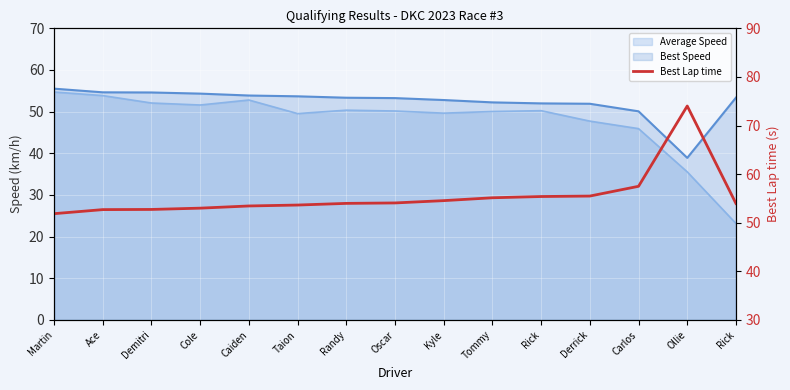

Rank the categories by value from highest to lowest.

Ollie, Carlos, Derrick, Rick, Tommy, Kyle, Oscar, Randy, Rick, Taion, Caiden, Cole, Demitri, Ace, Martin